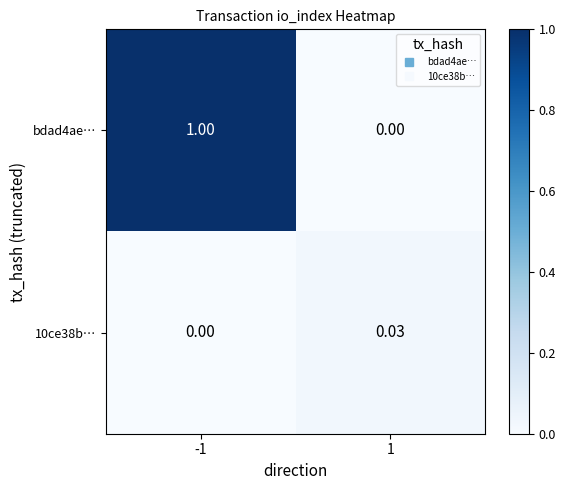

How many values in the bdad4ae… series are below 1?

1